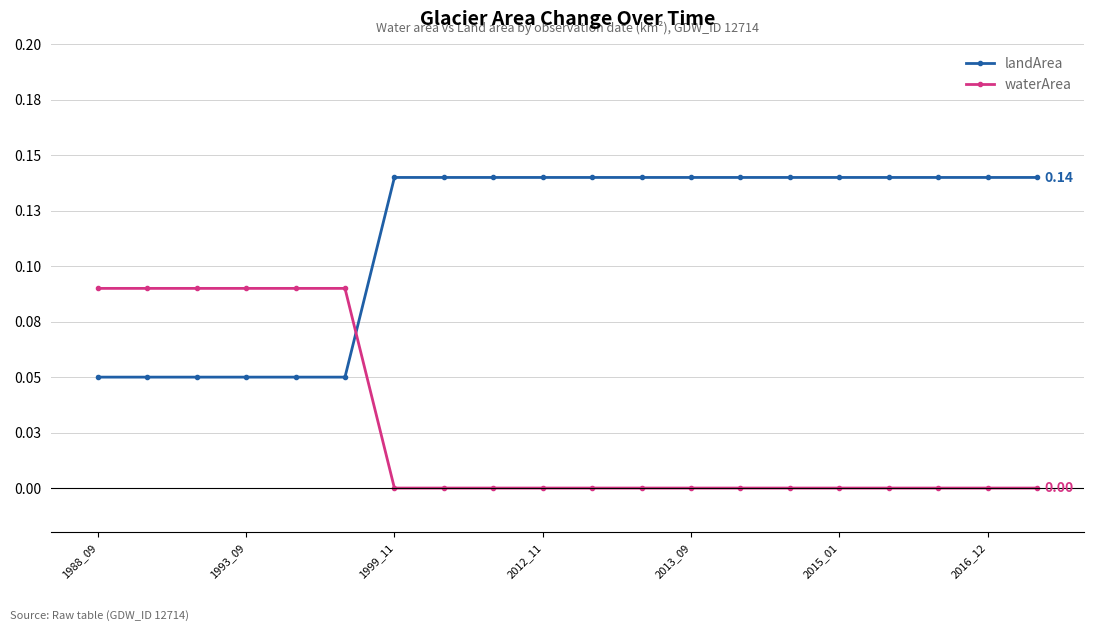

What are all the series names shown in the legend?

landArea, waterArea